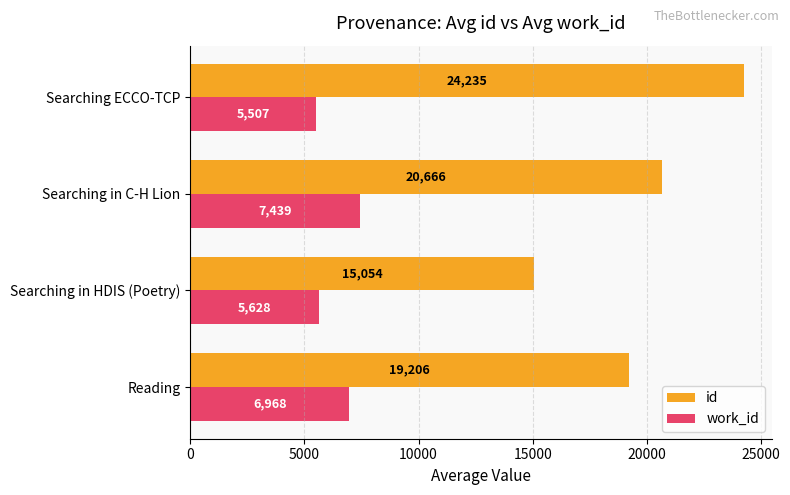

Where is id nearest to the value 19644?

Reading